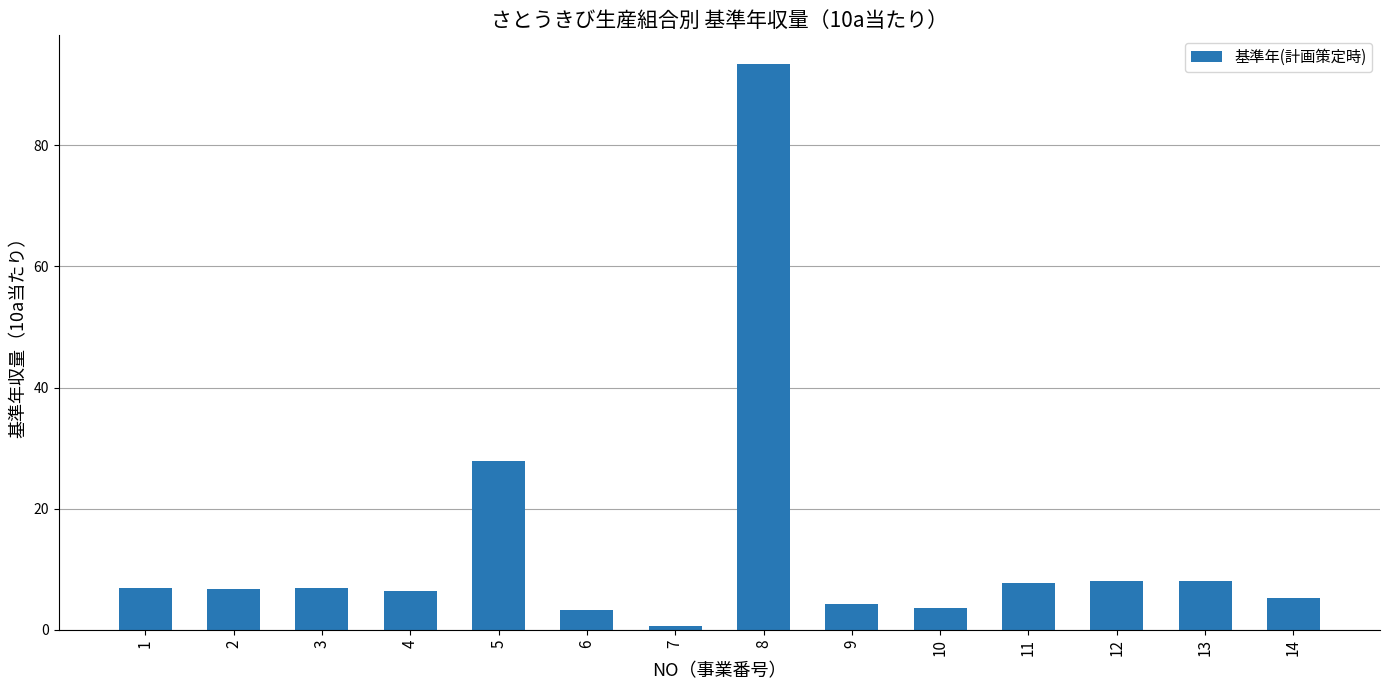

Approximately how many times larger is the value at 11 compared to 14?

1.5